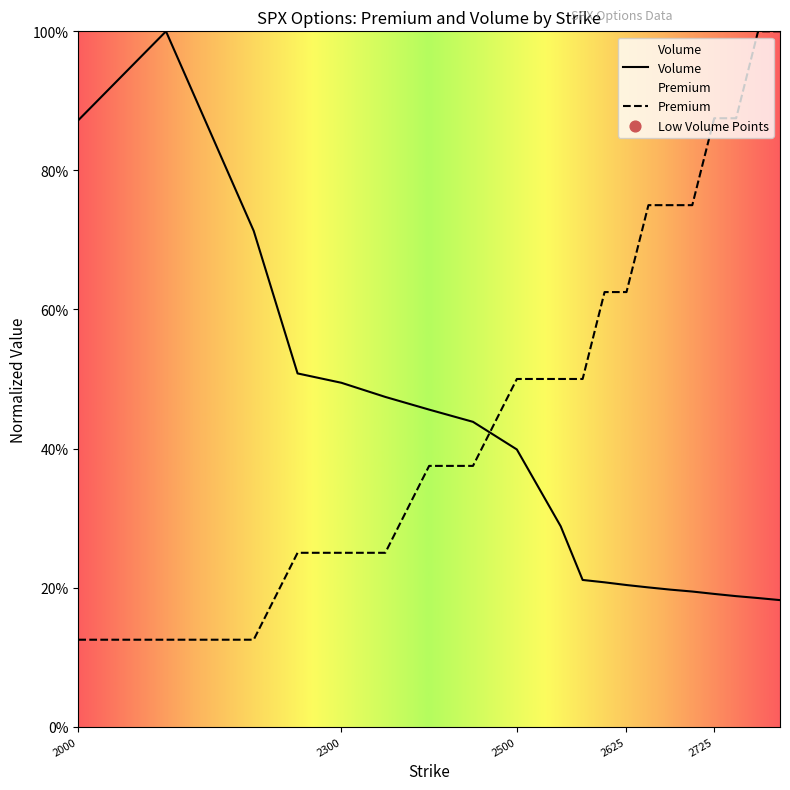

Which series has the widest spread of Y values?

Premium